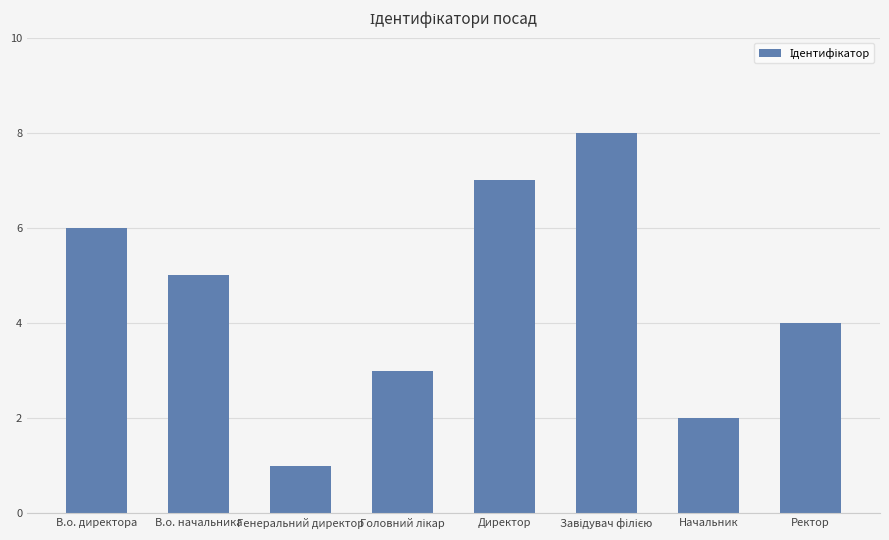

At which label does the data first exceed 5?

В.о. директора